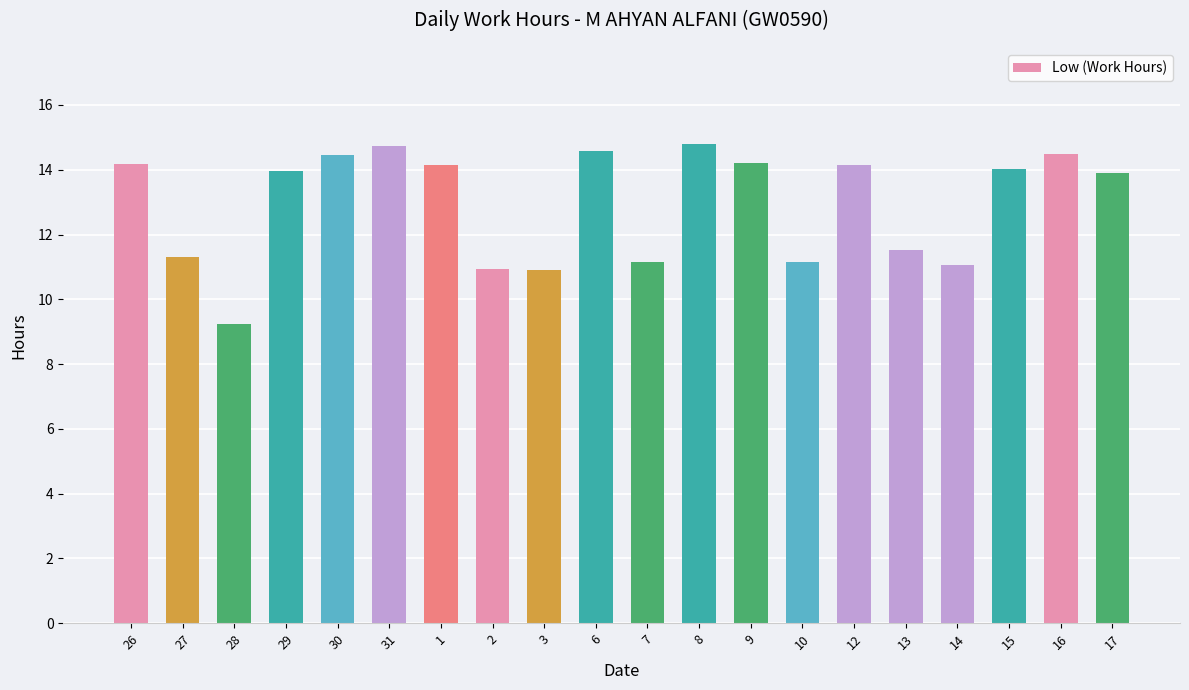

Between 13 and 3, which is larger?

13